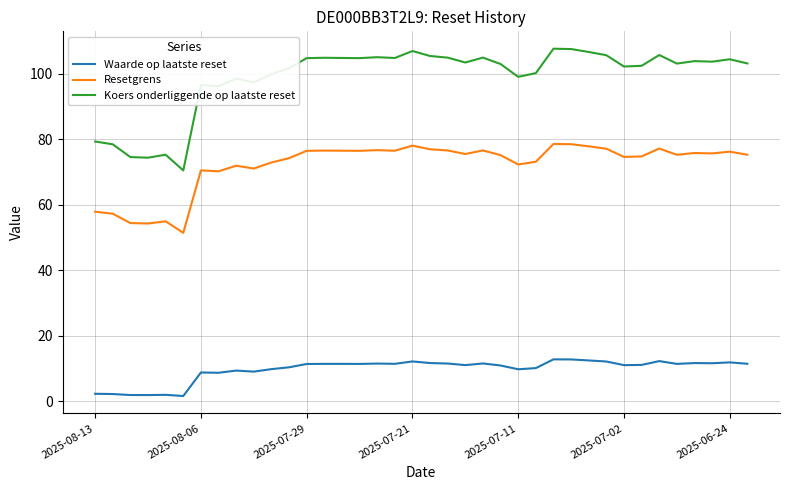

What is the difference between the second highest and second lowest values in the Resetgrens series?

24.2